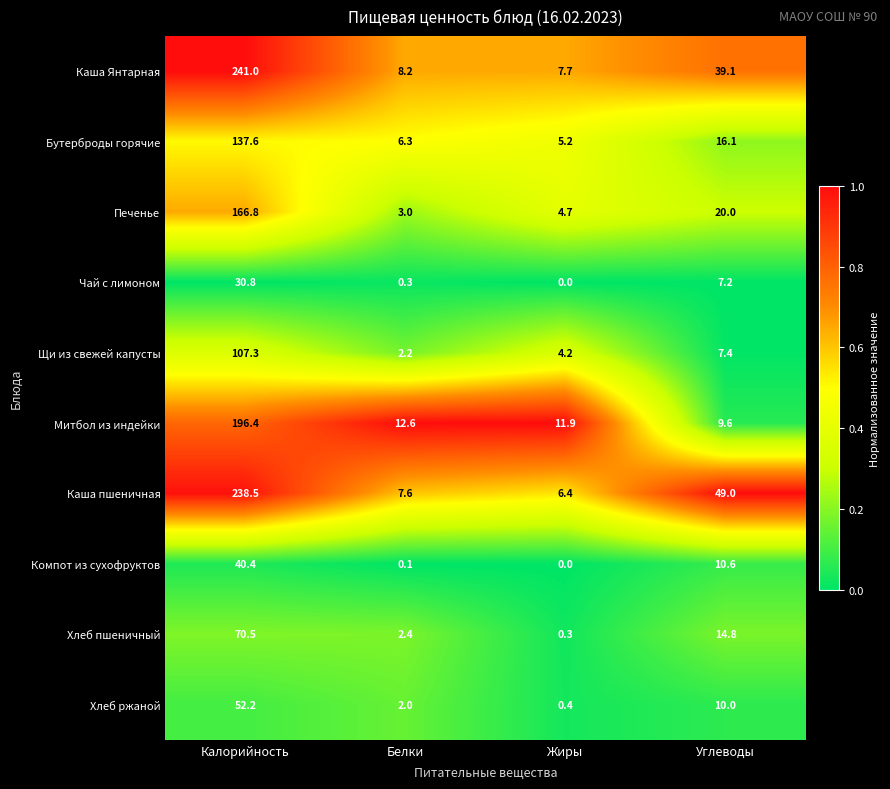

What is the difference between the Чай с лимоном values at Белки and Углеводы?

6.9